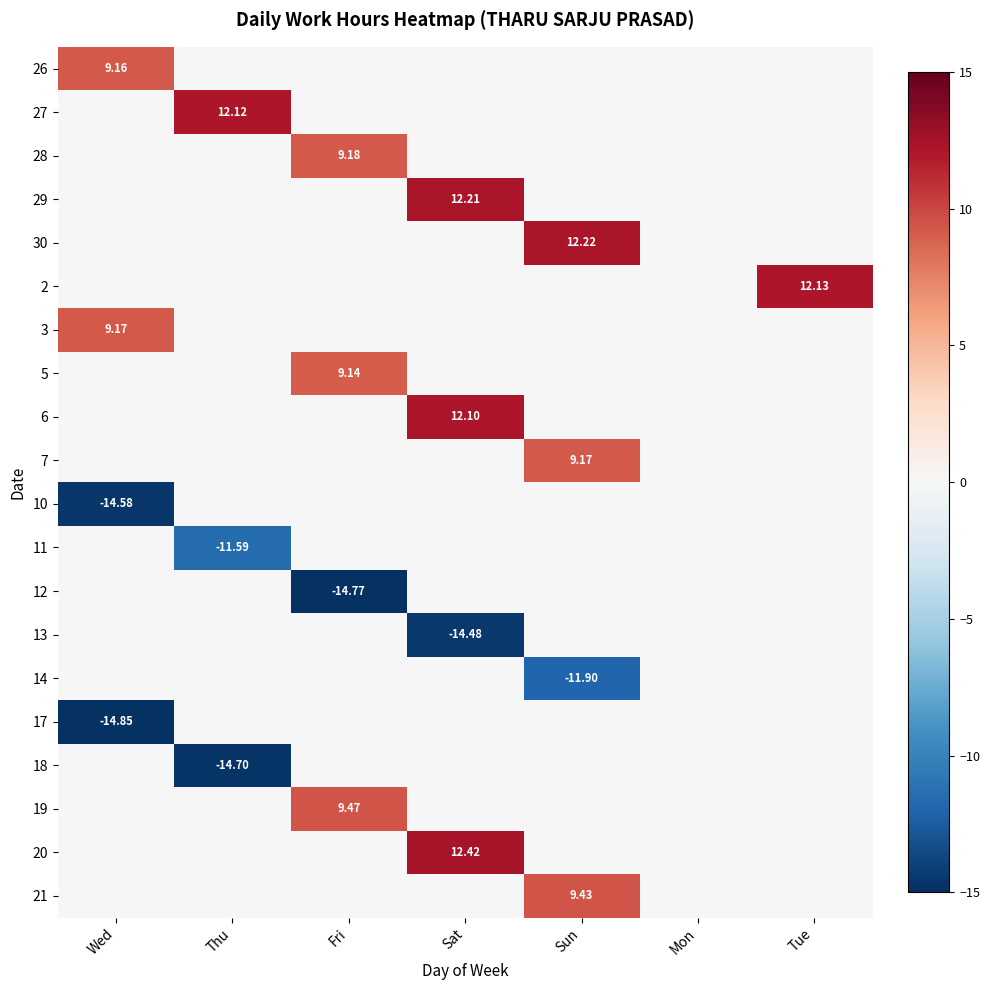

At how many categories does at least one series exceed 8?

6